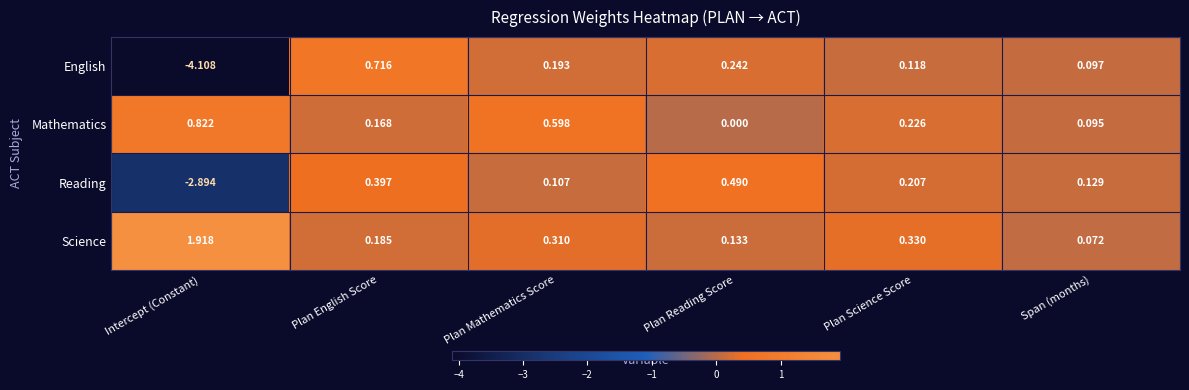

Where does the Reading series first go above 0?

Plan English Score